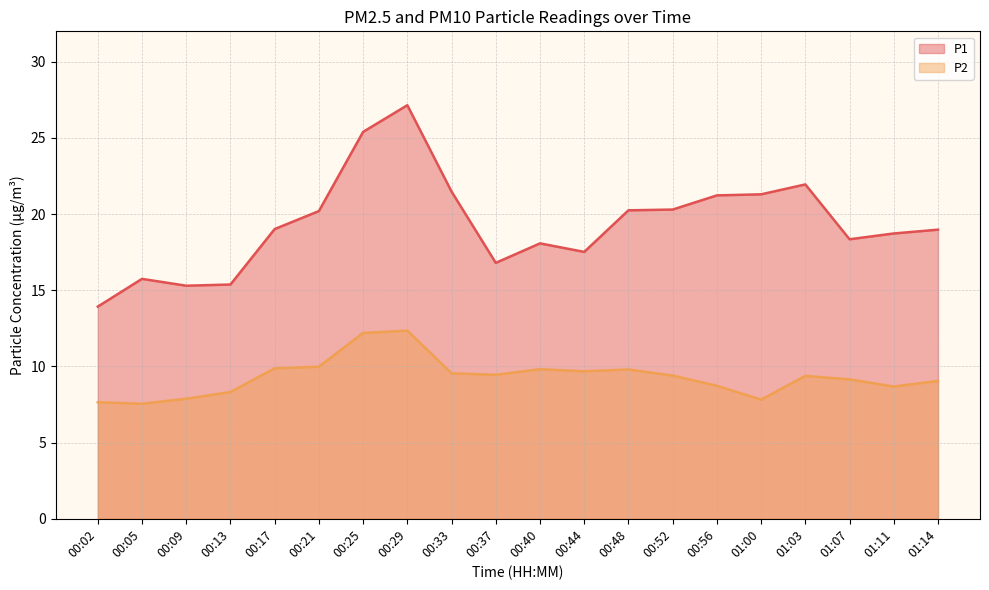

What is the spread (max minus min) of values at 00:21?

10.2